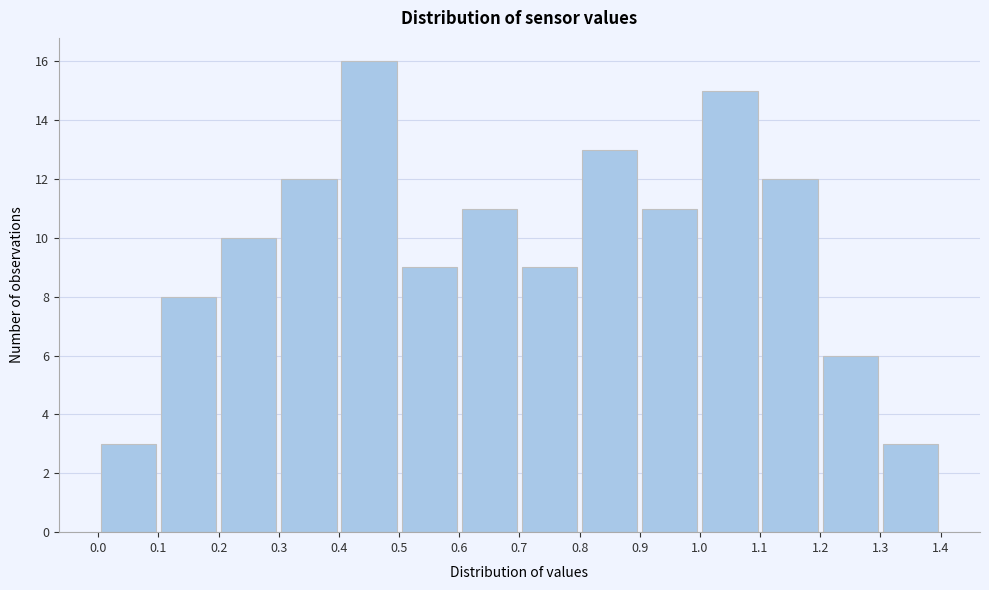

Reading left to right, transcribe this chart: for each bar, give the range it covers on the x-axis and its height. The values are not printed on the chart, so give them approximately, as read against the axis.

0.0 to 0.1: 3
0.1 to 0.2: 8
0.2 to 0.3: 10
0.3 to 0.4: 12
0.4 to 0.5: 16
0.5 to 0.6: 9
0.6 to 0.7: 11
0.7 to 0.8: 9
0.8 to 0.9: 13
0.9 to 1.0: 11
1.0 to 1.1: 15
1.1 to 1.2: 12
1.2 to 1.3: 6
1.3 to 1.4: 3